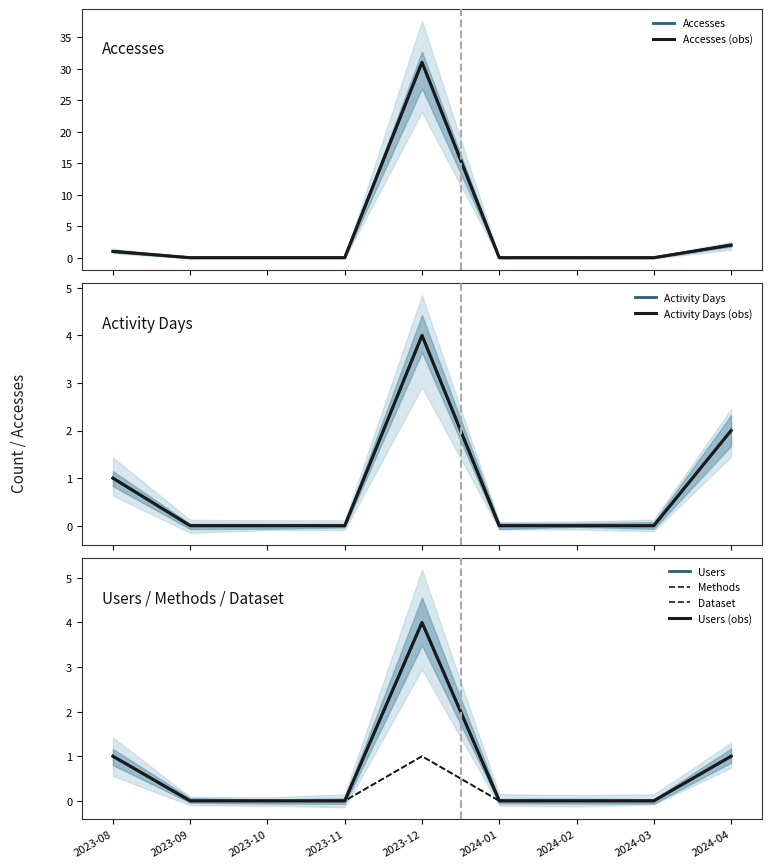

Does the chart display data point markers on the line(s)?

No